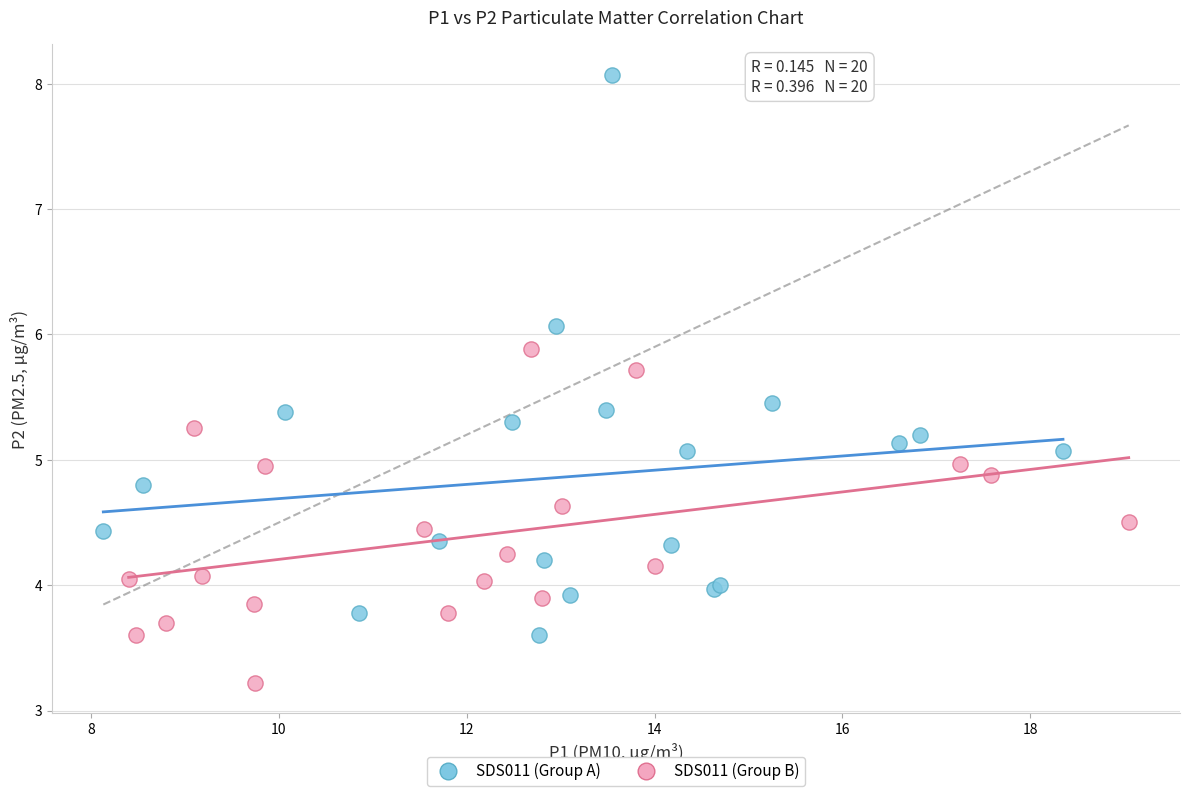

Which series has the widest spread of Y values?

SDS011 (Group A)